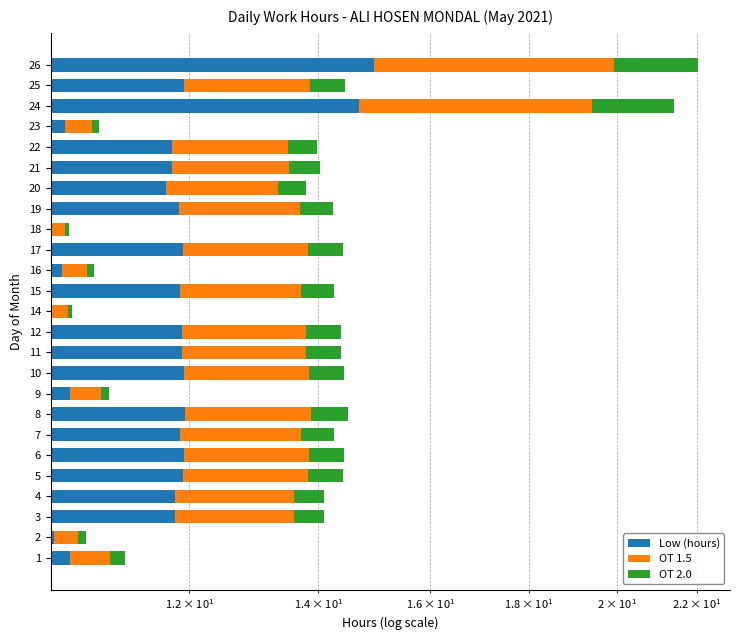

How many data points in OT 1.5 are above 1?

18